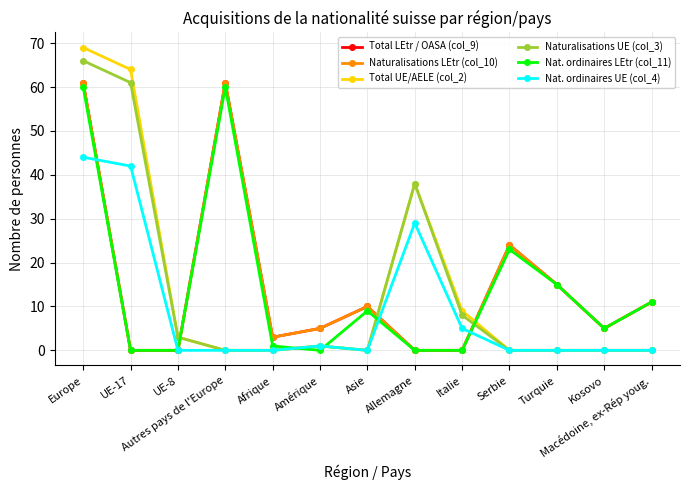

Where is Total LEtr / OASA (col_9) nearest to the value 30?

Serbie